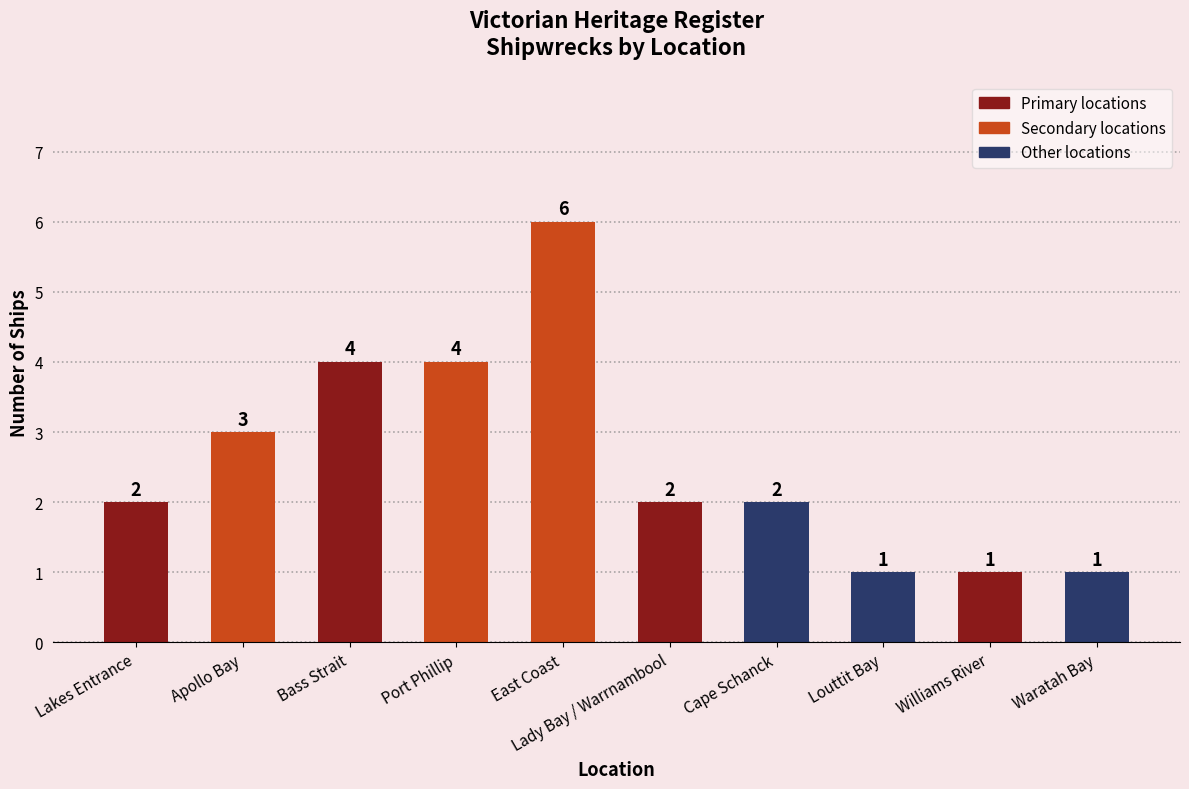

Between Lady Bay / Warrnambool and Bass Strait, which is larger?

Bass Strait